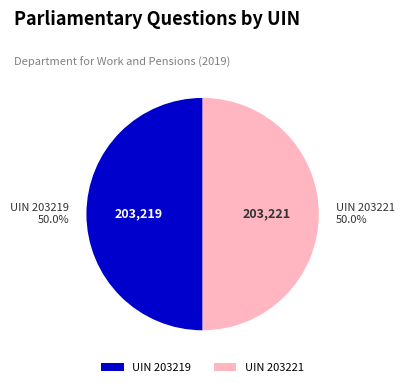

Is the sum of UIN 203221 and UIN 203219 greater than half?

Yes